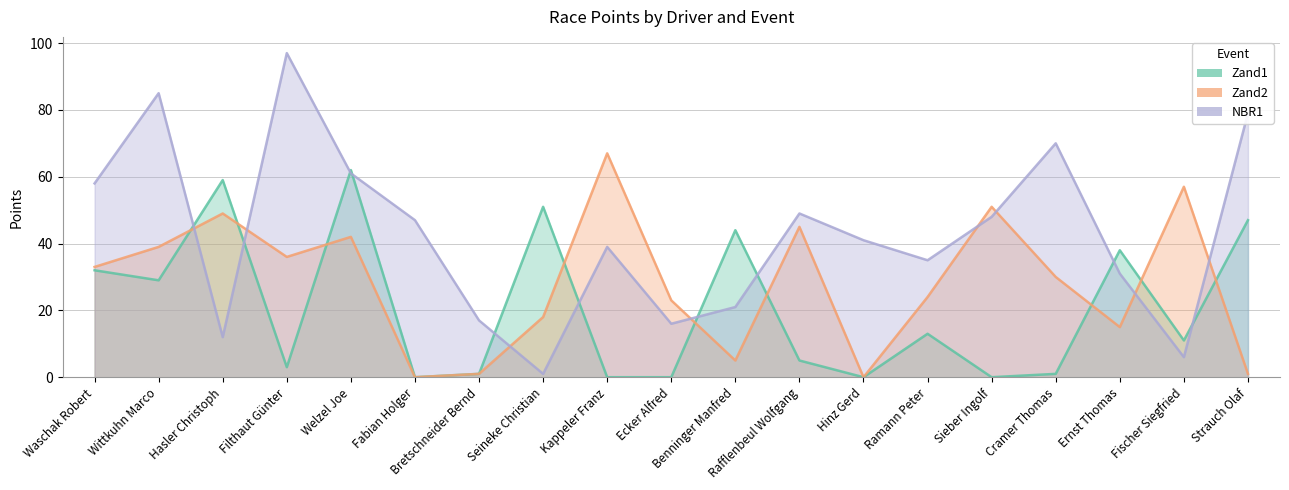

What is the label of the 4th point from the left?

Filthaut Günter